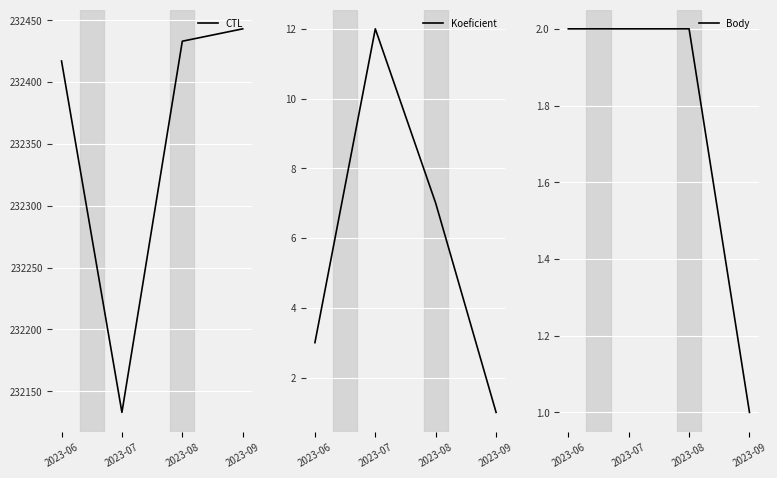

At which label is CTL closest to 232288?

2023-06